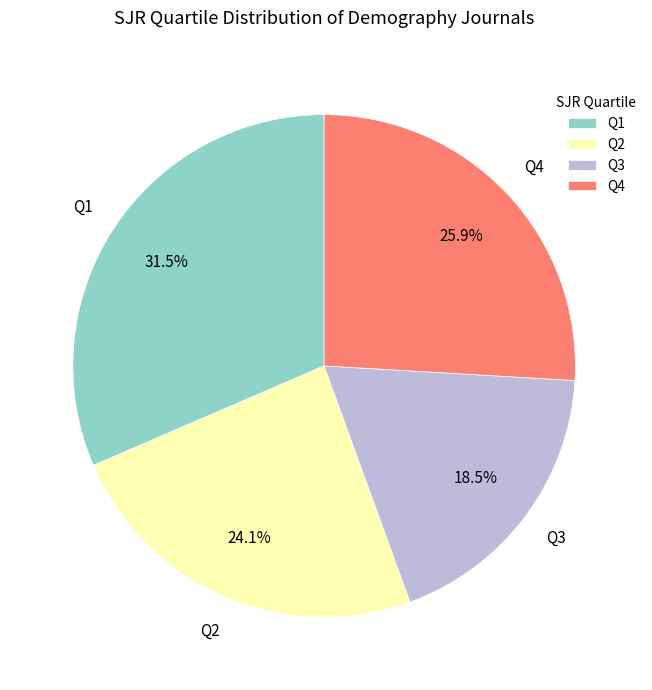

Which slice is the smallest?

Q3